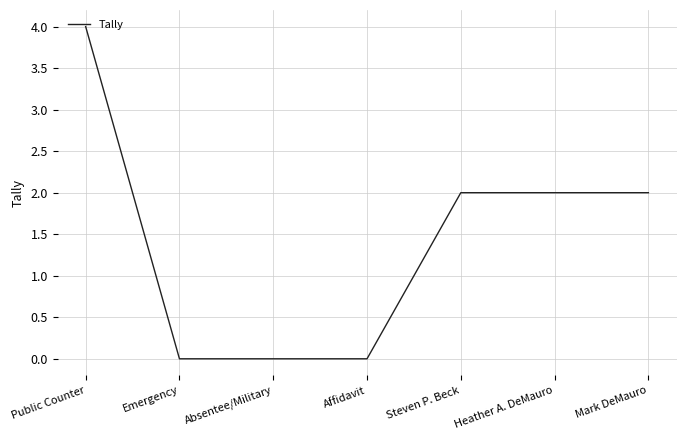

The value at Absentee/Military is 0. True or false?

True